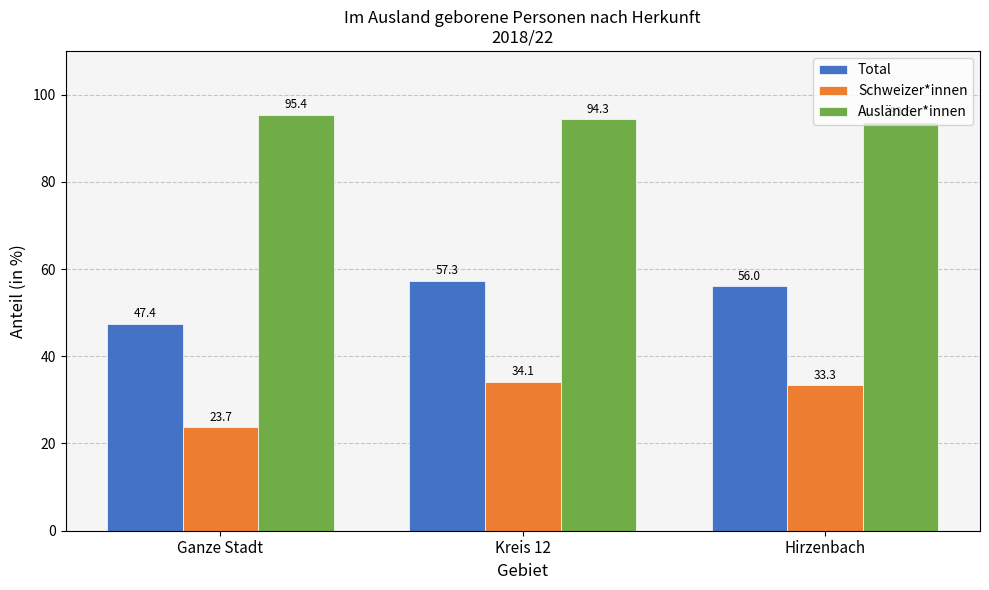

Where is Schweizer*innen nearest to the value 28?

Ganze Stadt